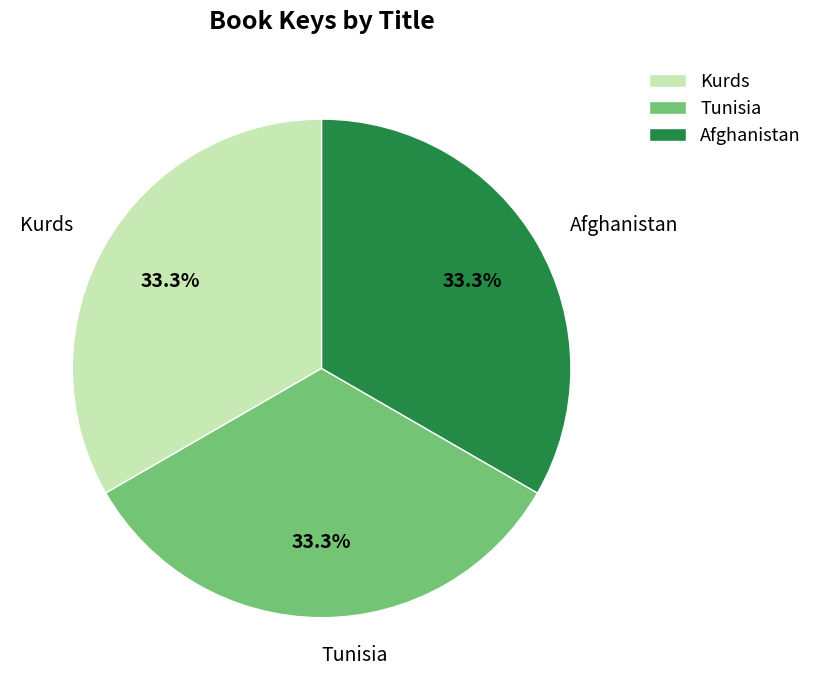

Does any single category account for the majority?

No